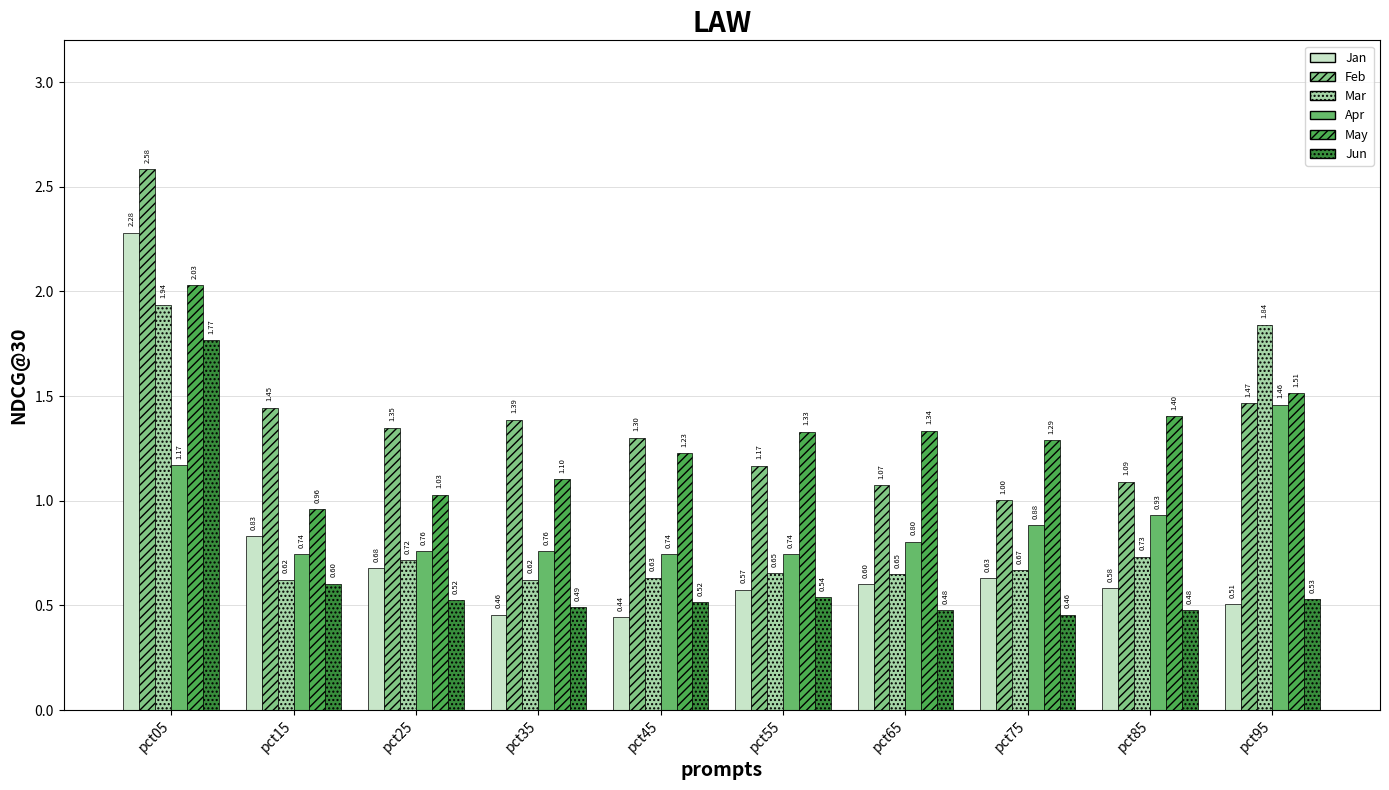

How many bars are there in each group?

6